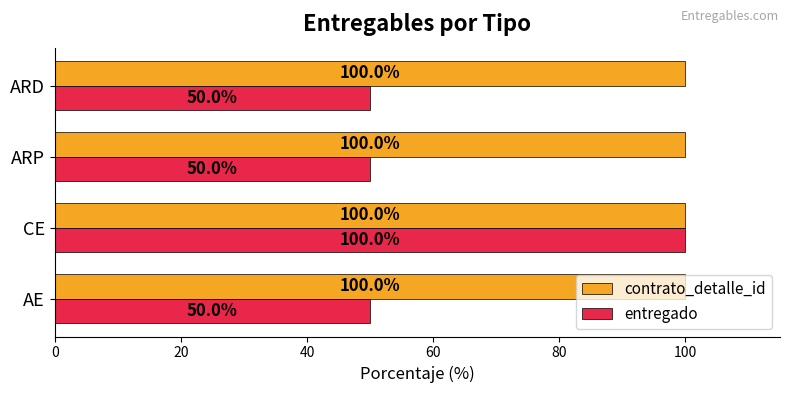

Which series has the widest spread of values?

entregado